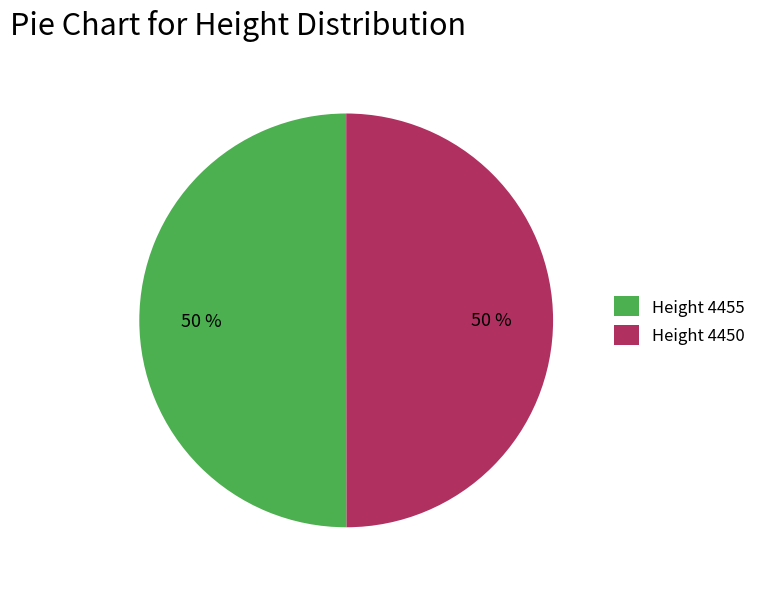

To the nearest percent, what is the average slice percentage?

50%